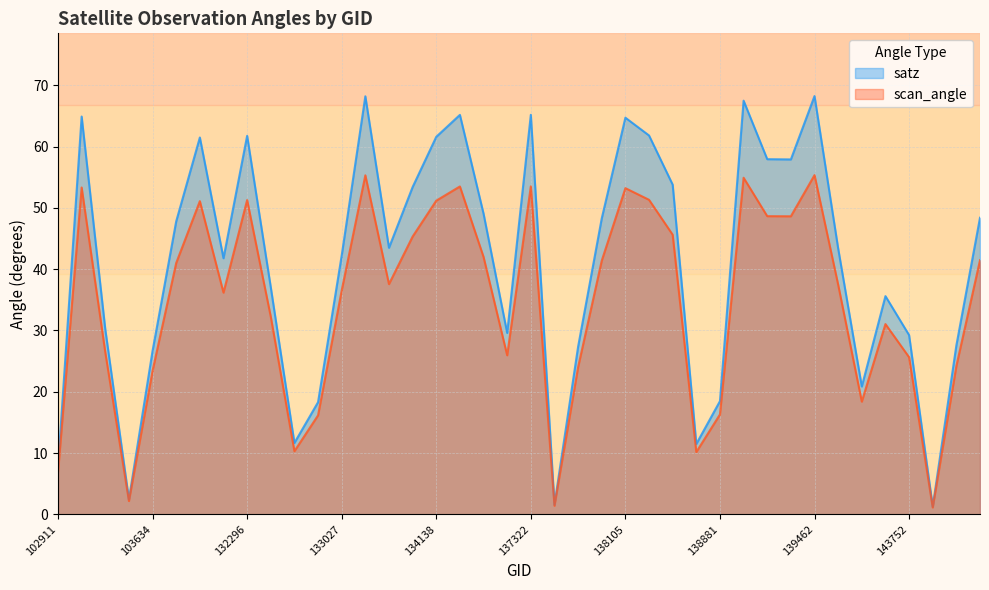

What is the difference between the scan_angle values at 138296 and 103752?

4.6